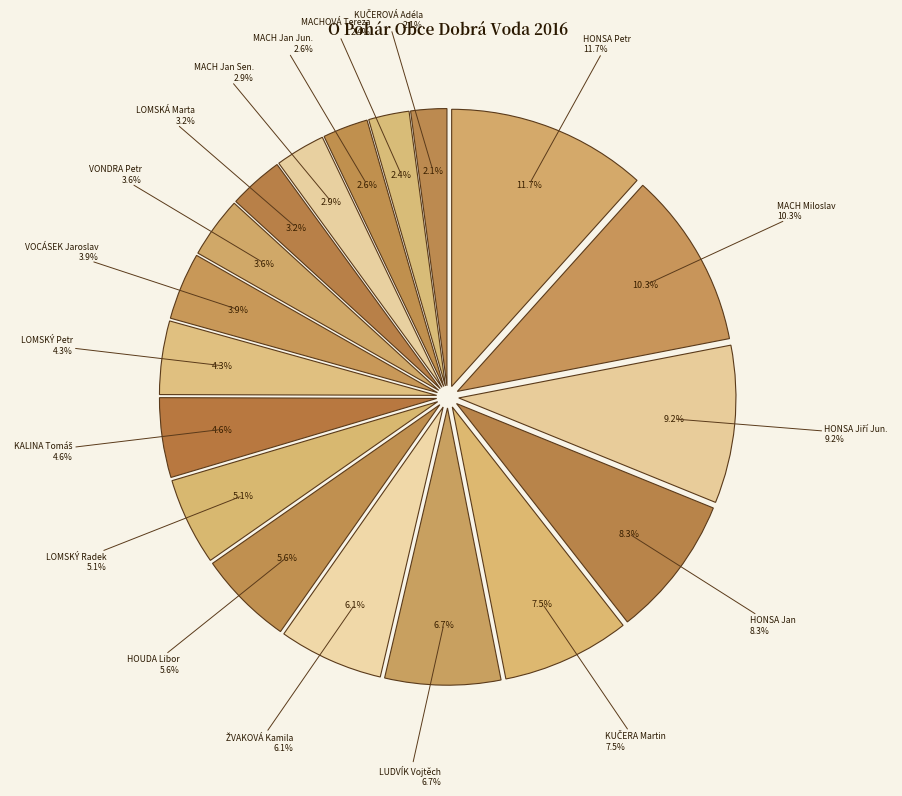

Is it true that KUČERA Martin is 7% of the pie?

True